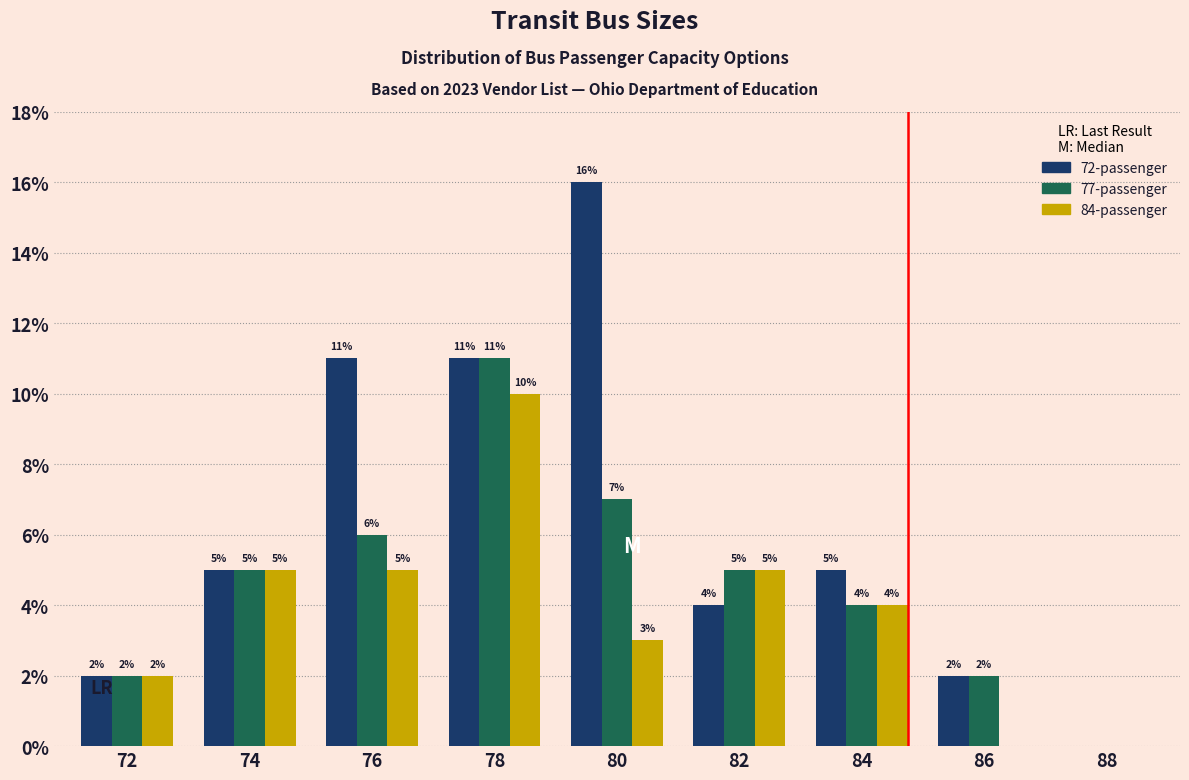

Reading left to right, extract all data points from this chart.

72-passenger: 72=2	74=5	76=11	78=11	80=16	82=4	84=5	86=2	88=0
77-passenger: 72=2	74=5	76=6	78=11	80=7	82=5	84=4	86=2	88=0
84-passenger: 72=2	74=5	76=5	78=10	80=3	82=5	84=4	86=0	88=0